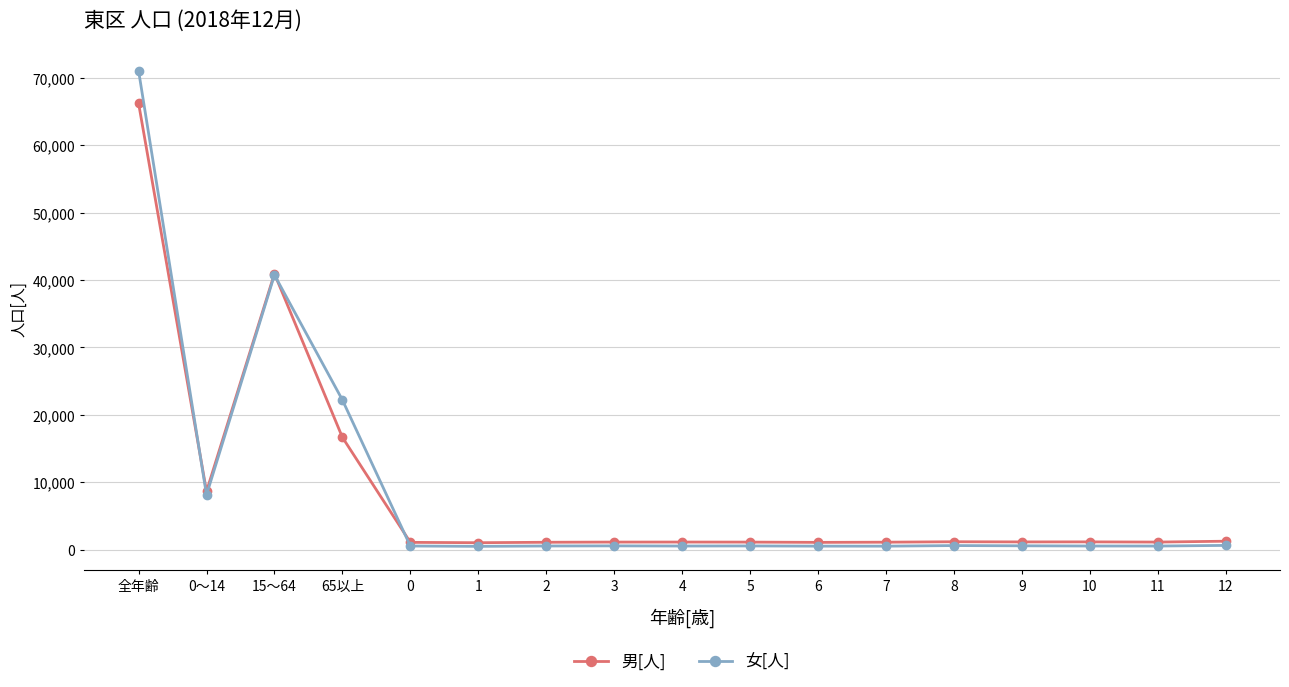

The 男[人] series shows 36603 at 全年齢. True or false?

False